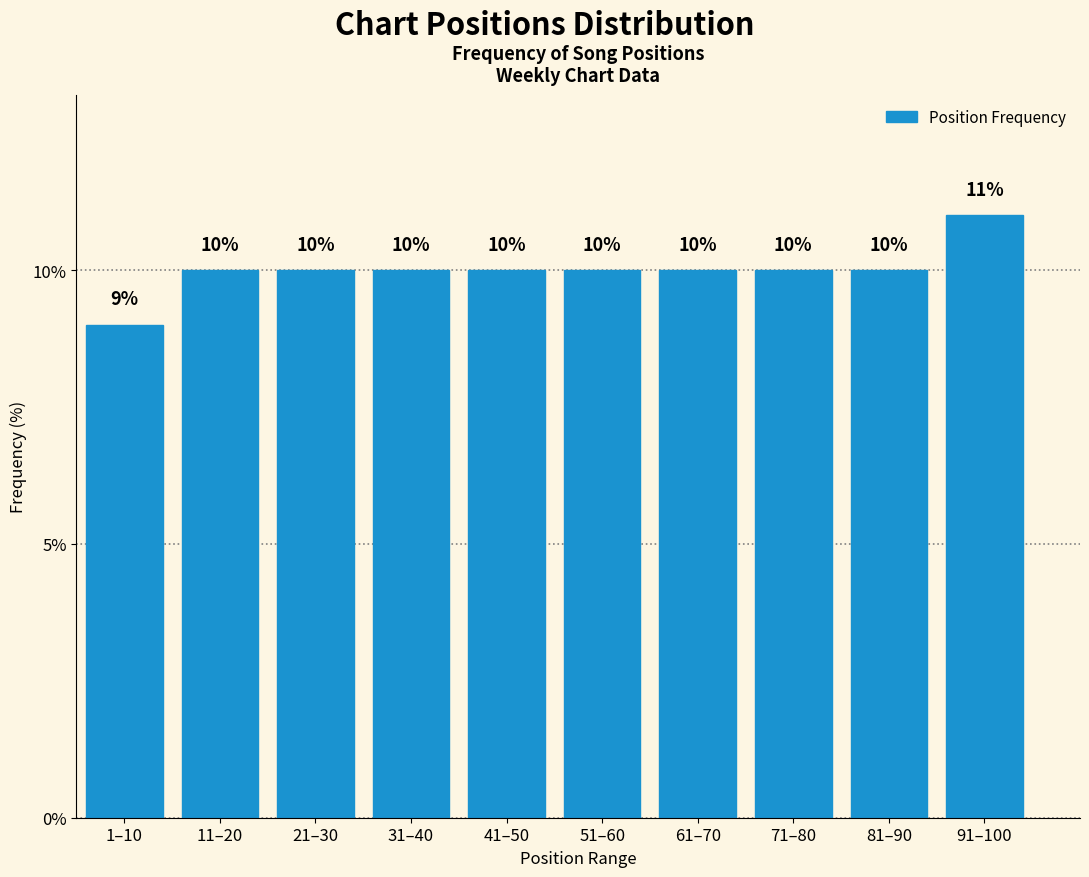

Reading left to right, transcribe all the data shown in this chart.

1–10=9	11–20=10	21–30=10	31–40=10	41–50=10	51–60=10	61–70=10	71–80=10	81–90=10	91–100=11